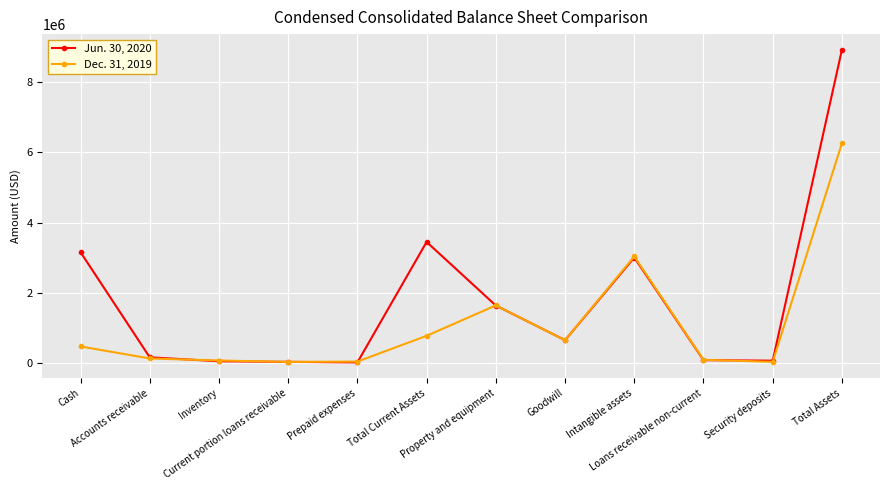

Rank the series at Cash from highest to lowest value.

Jun. 30, 2020, Dec. 31, 2019